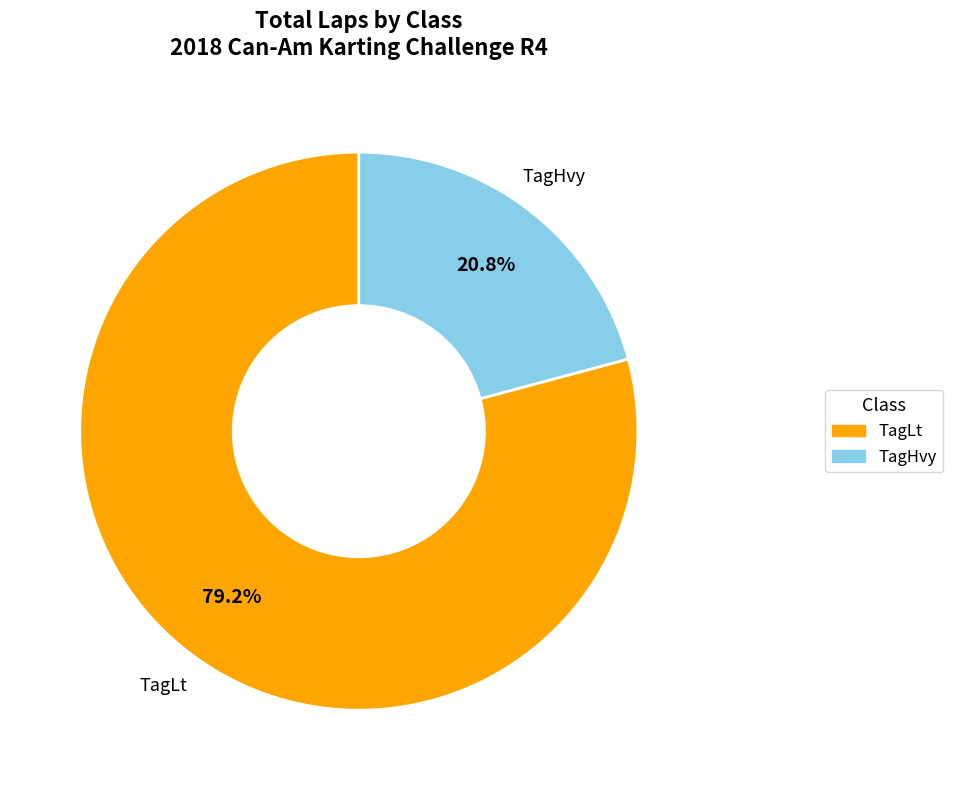

To the nearest percent, what is the average slice percentage?

50%